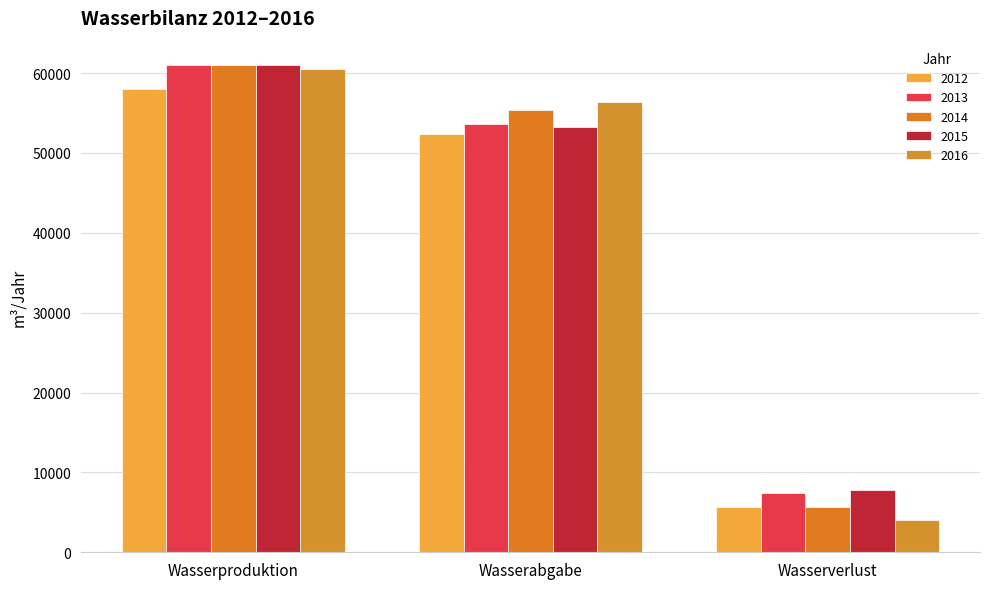

What is the label of the 2nd bar from the right?

Wasserabgabe